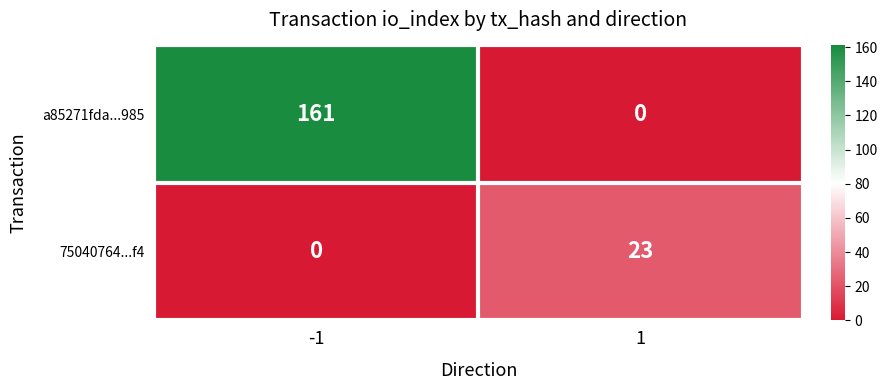

What is the sum of the 75040764...f4 values at -1 and 1?

23